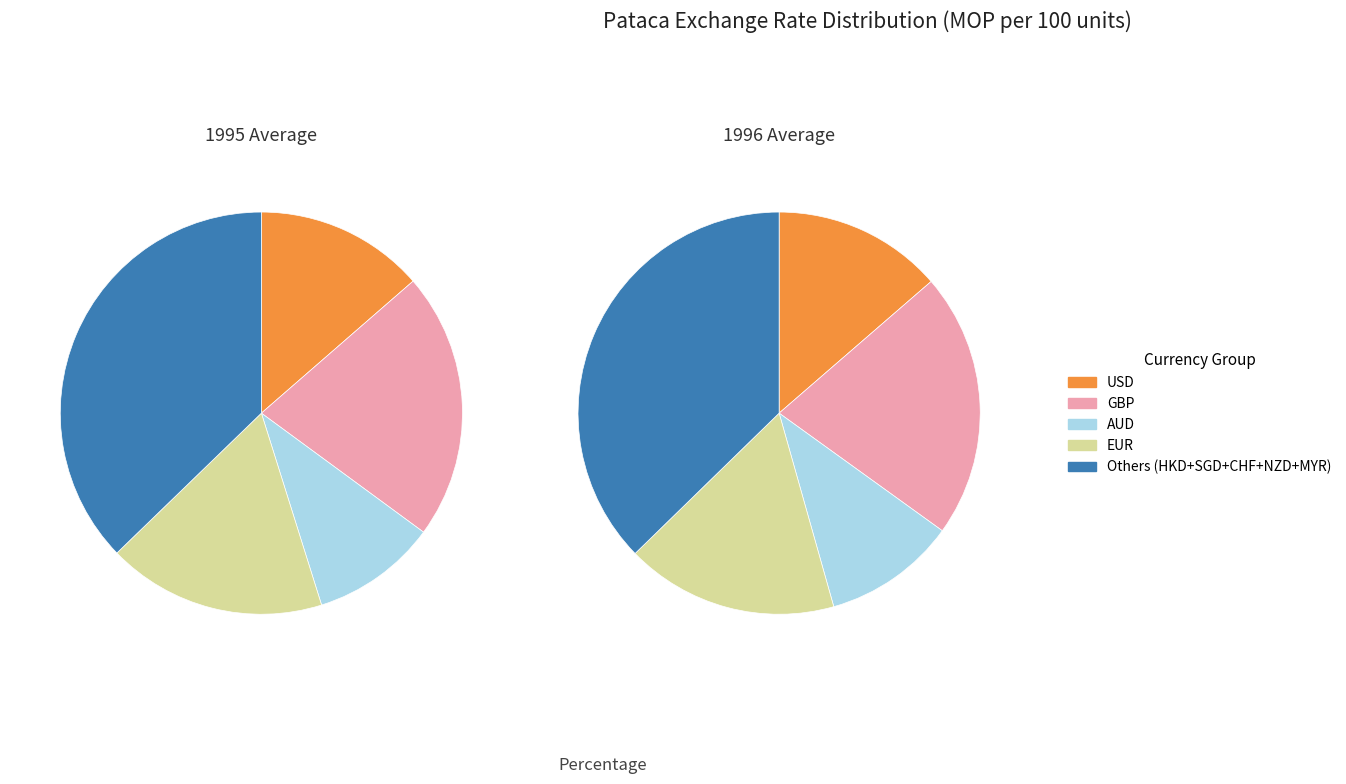

How many slices are in this pie chart?

5